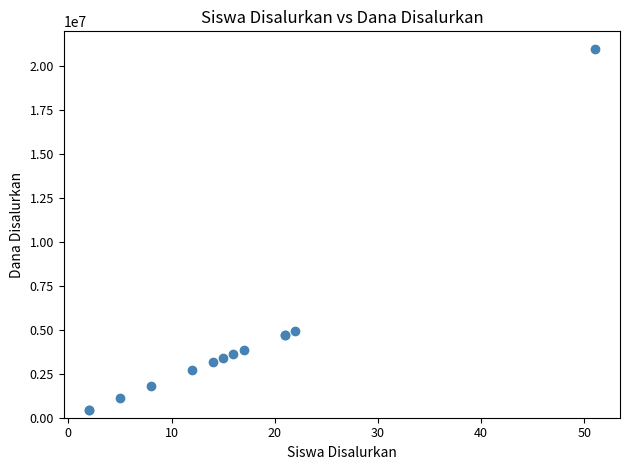

What Y value in the scatter plot is closest to 10687500?

4950000